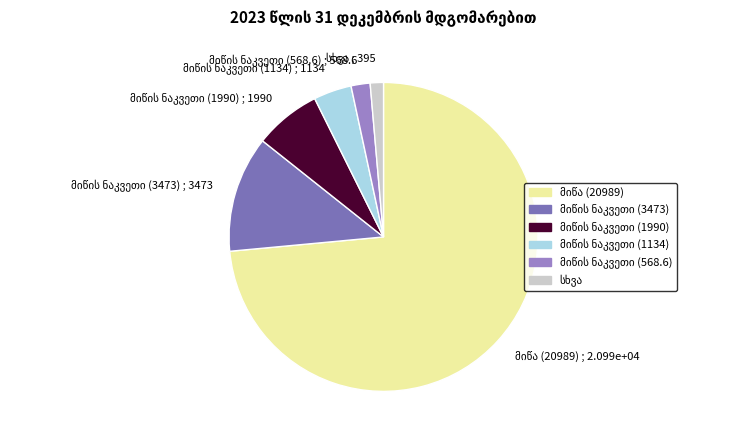

Does any single category account for the majority?

Yes